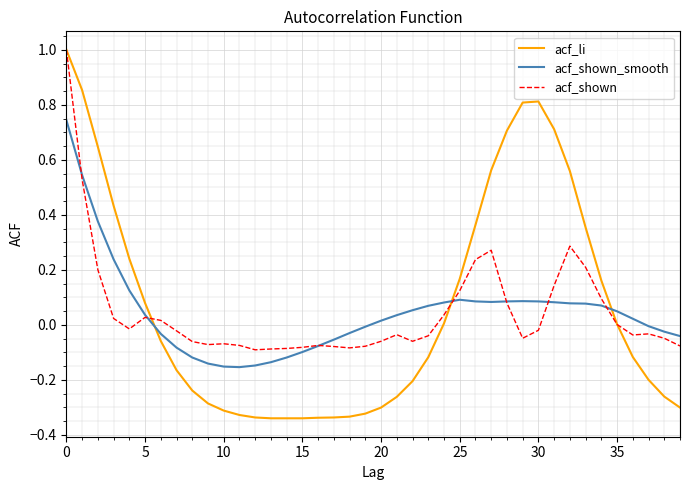

True or false: acf_shown_smooth and acf_li intersect in this chart.

True